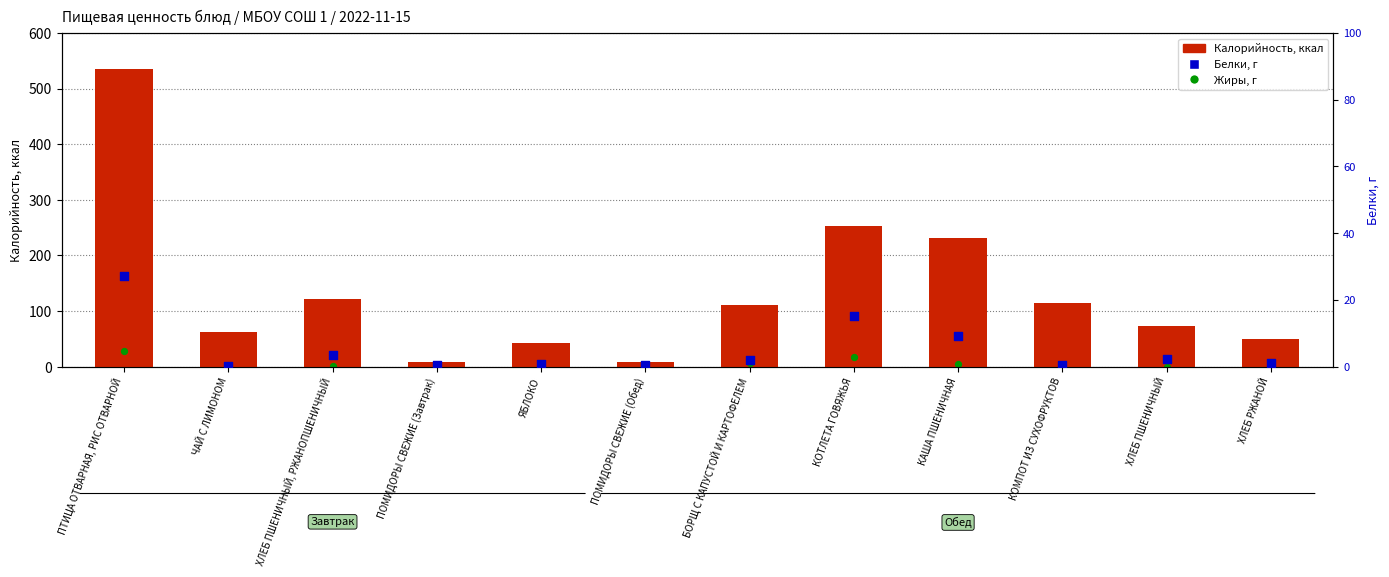

At which category is the sum across all series the highest?

ПТИЦА ОТВАРНАЯ, РИС ОТВАРНОЙ